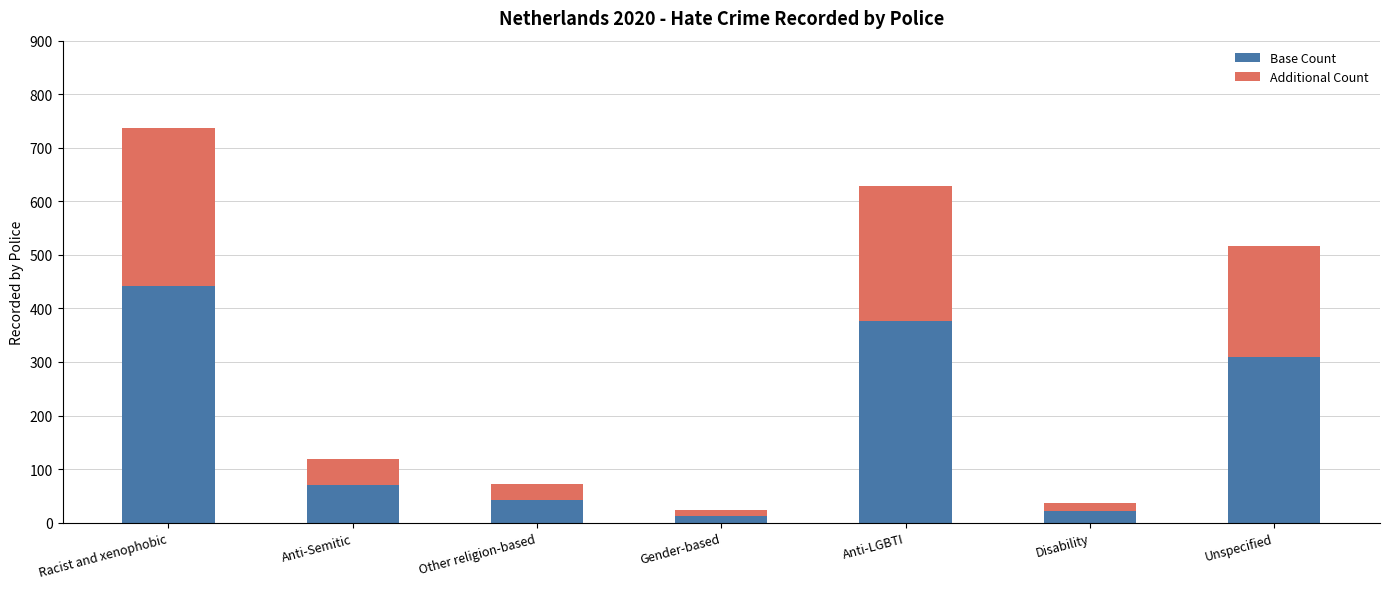

The Base Count series shows 71 at Anti-Semitic. True or false?

True